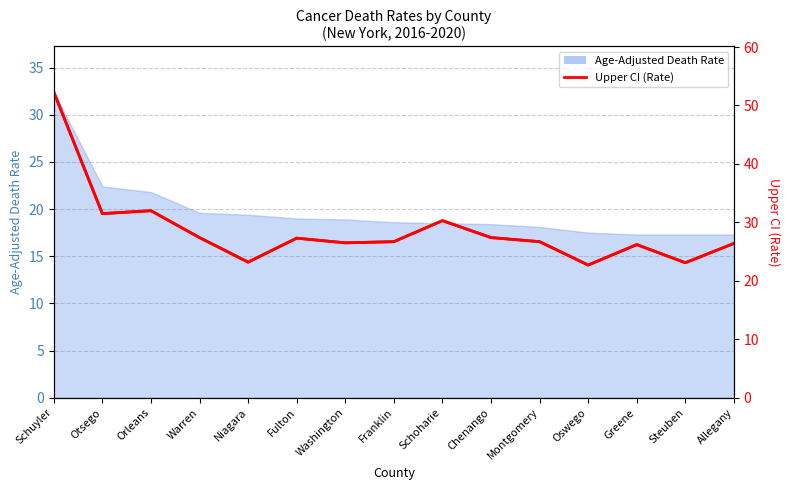

What is the maximum value shown in the chart?

52.3